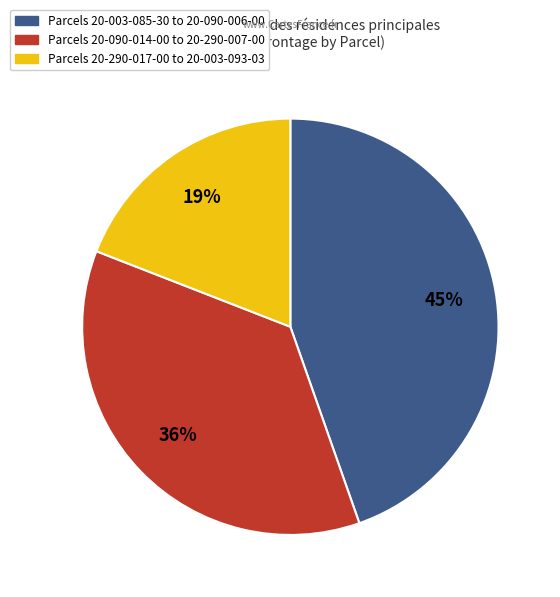

To the nearest percent, what is the average slice percentage?

33%